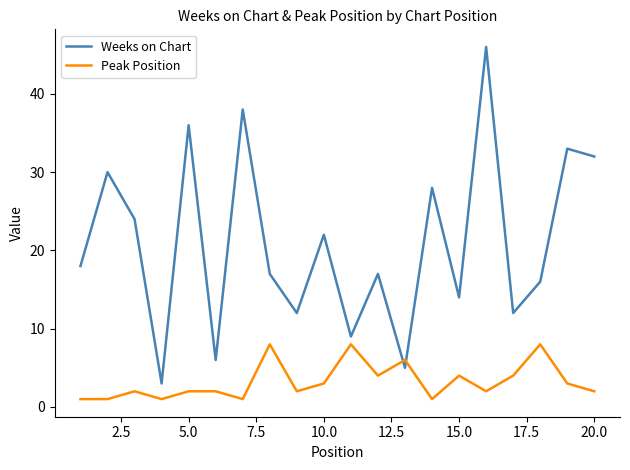

Rank the series by their average value, from lowest to highest.

Peak Position, Weeks on Chart